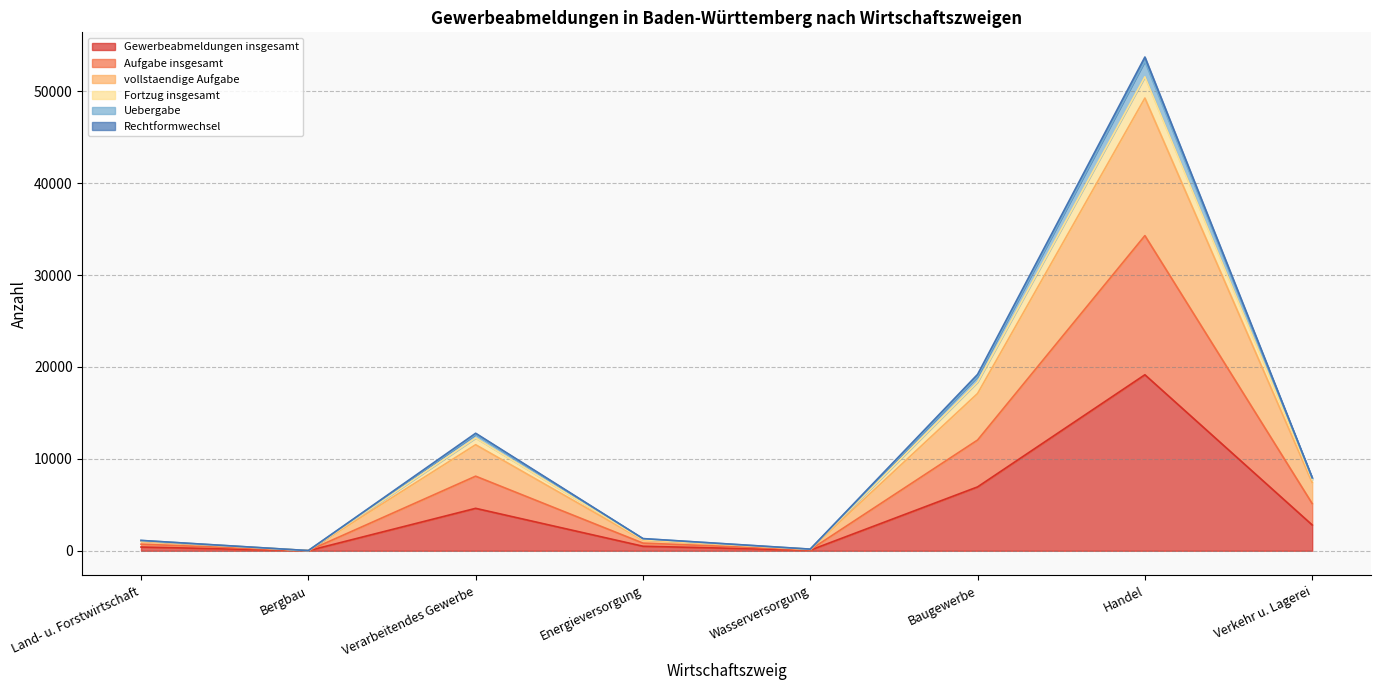

What is the difference between the highest and lowest values at Energieversorgung?

832